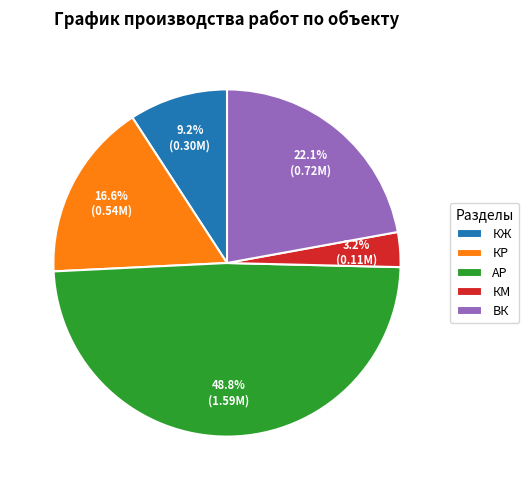

Is there a majority slice in this chart?

No